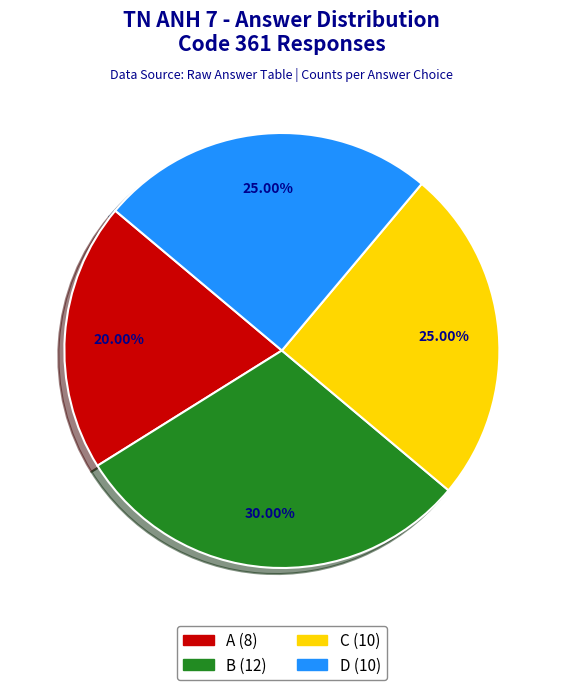

The C slice represents 25% of the pie. True or false?

True